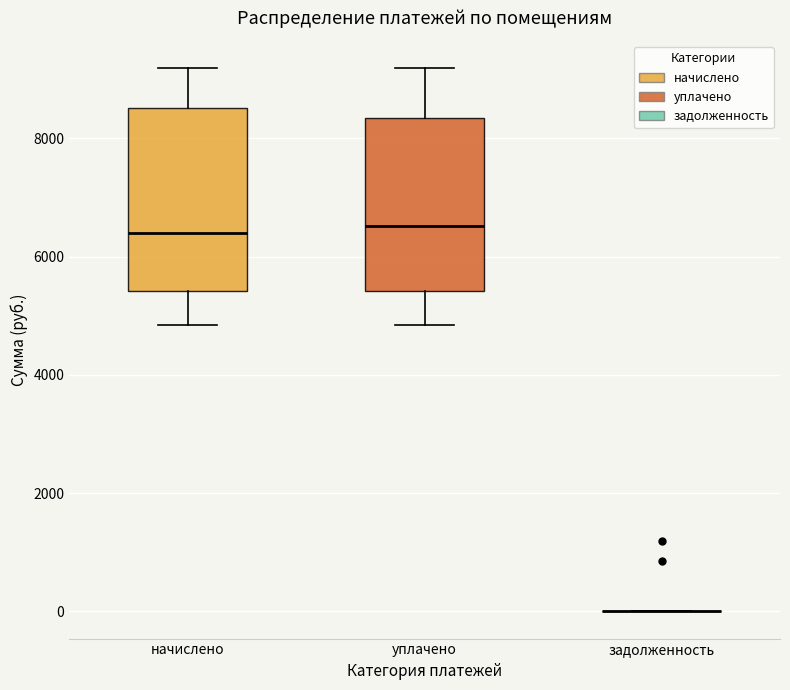

Reading left to right, transcribe this box plot: for each box, give where its median line is, the range the box spans, and where its two whiskers end, as read against the y-axis. The values are not printed on the chart, so give them approximately, as read against the axis.

начислено: median 6400, box 5400 to 8600, whiskers 4800 to 9200
уплачено: median 6600, box 5400 to 8400, whiskers 4800 to 9200
задолженность: box collapsed to a line at 0, whiskers 0 to 0